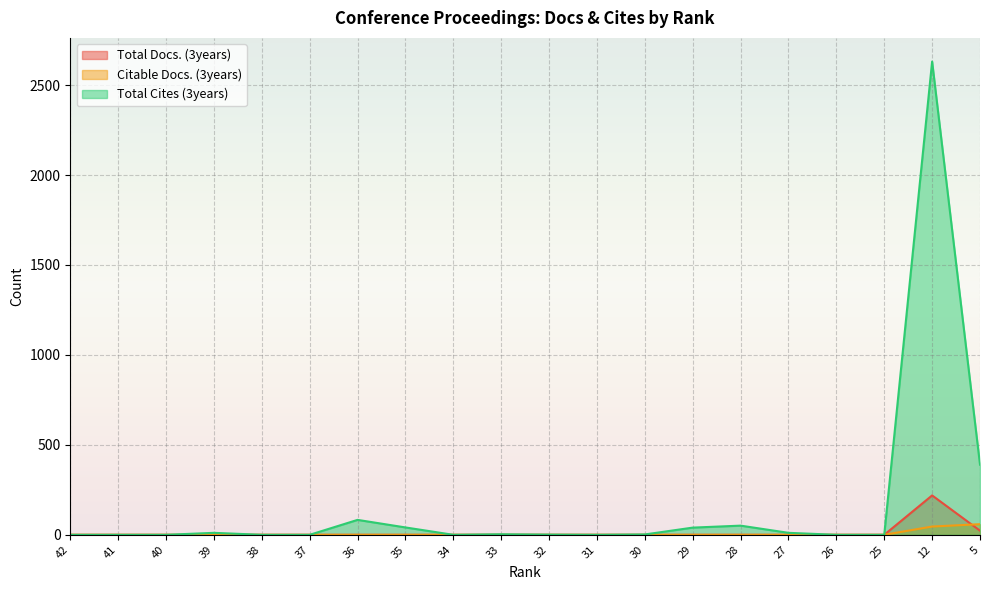

Is it true that Total Docs. (3years) equals -67 at 29?

False